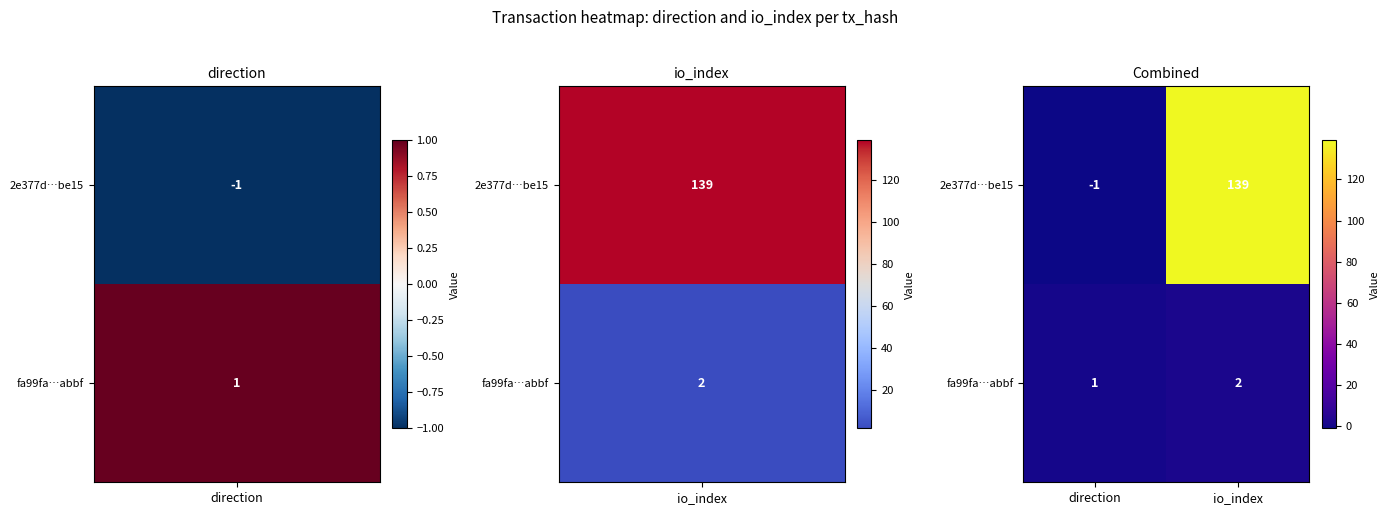

Rank the series by their average value, from lowest to highest.

fa99fa…abbf, 2e377d…be15